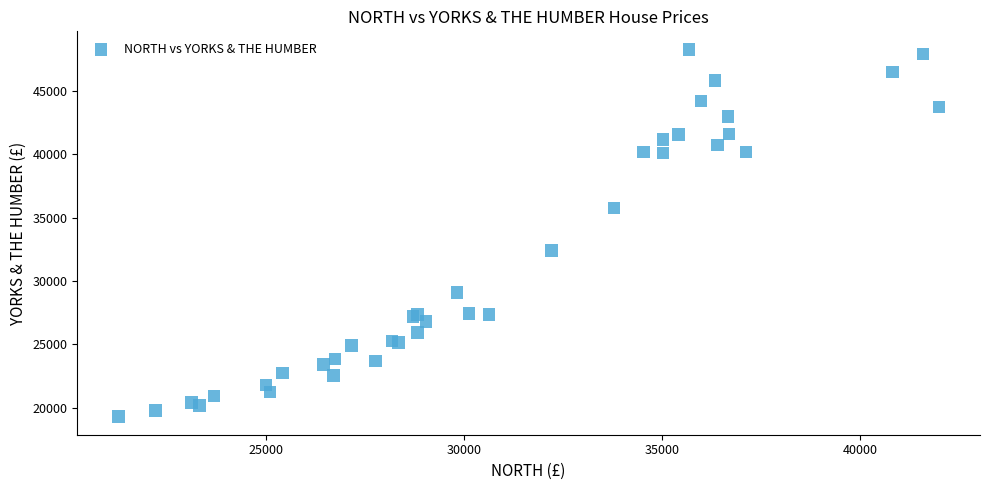

What Y value in the scatter plot is closest to 33780?

32396.9